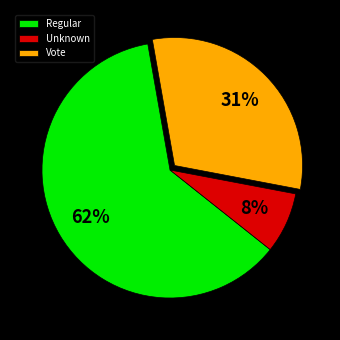

Is there a majority slice in this chart?

Yes